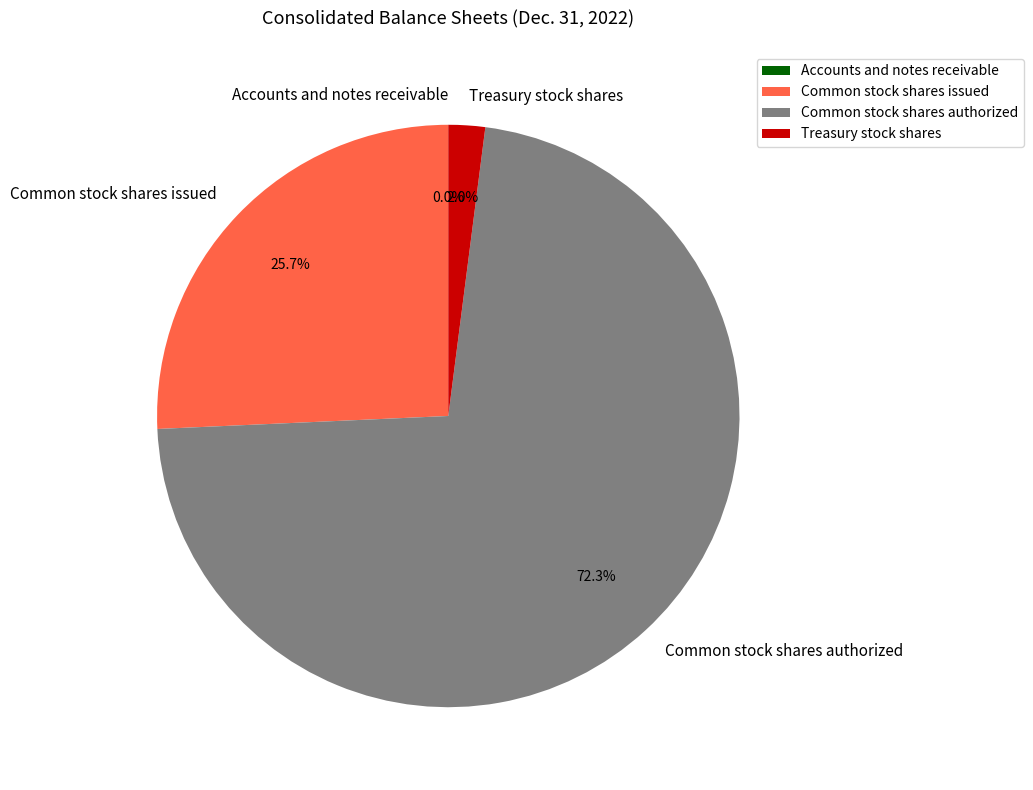

What percentage is NOT represented by Treasury stock shares?

98.0%